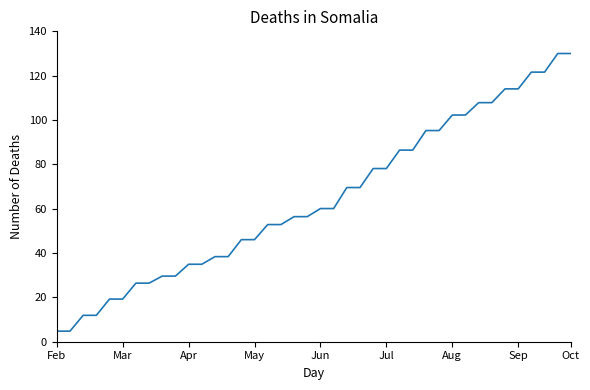

What is the difference between the maximum and minimum values?

125.2